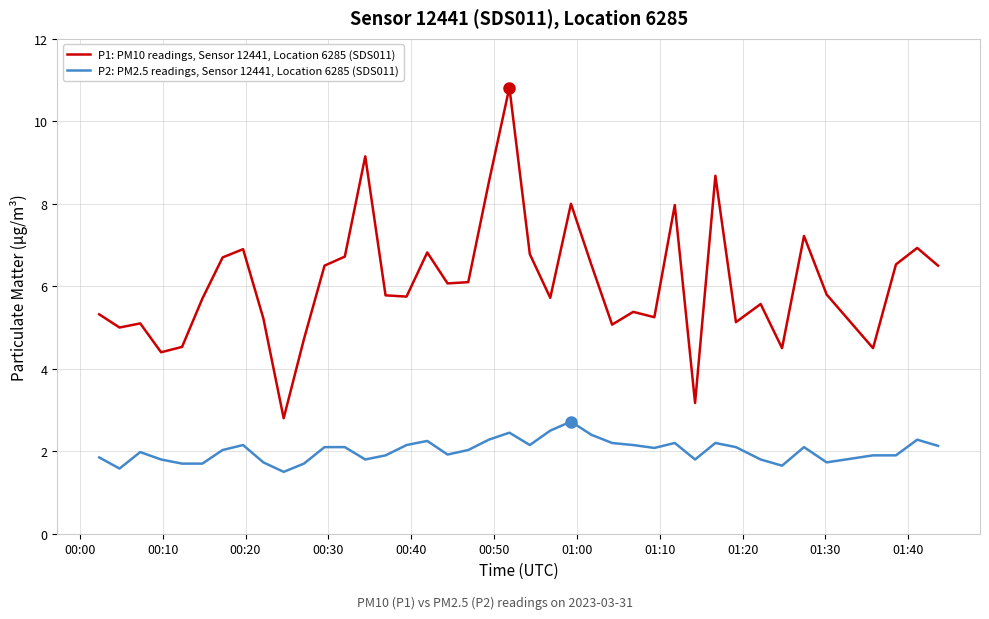

Which series has the largest total across all categories?

P1: PM10 readings, Sensor 12441, Location 6285 (SDS011)